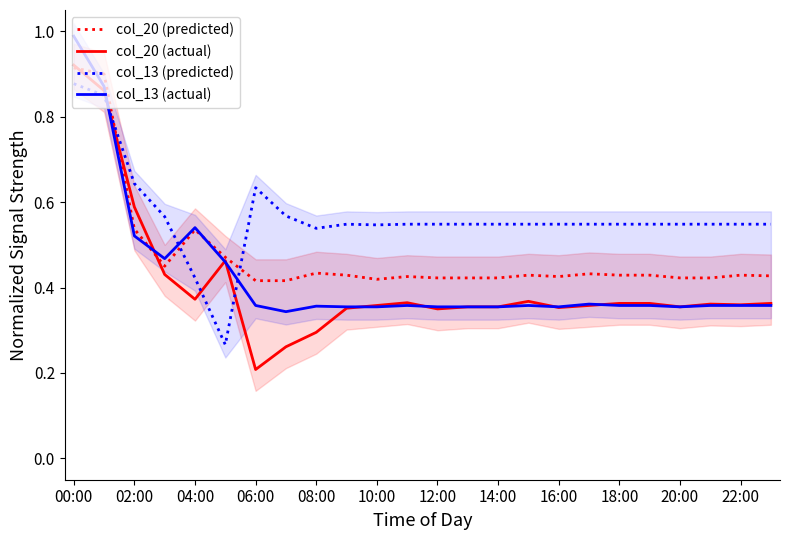

Is the value of col_20 (actual) at 02:00 greater than the value of col_13 (actual) at 06:00?

Yes